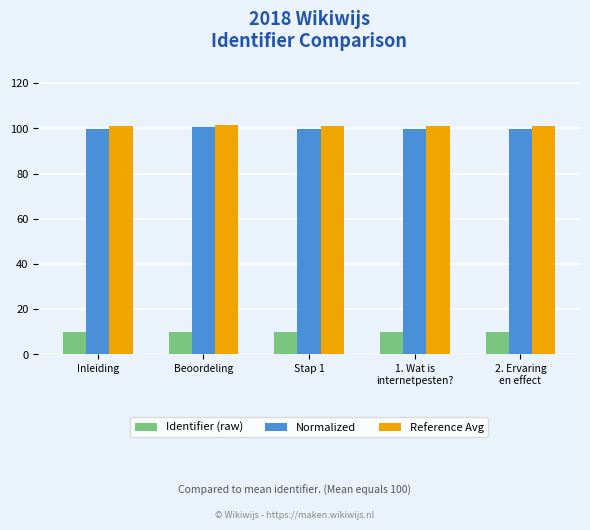

What is the total value across all series at Stap 1?

210.8